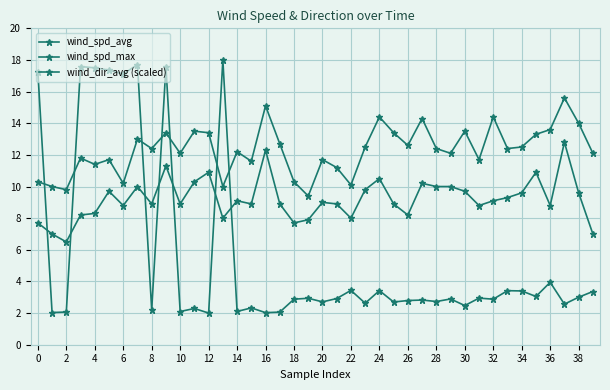

Count the number of categories in the chart.

40